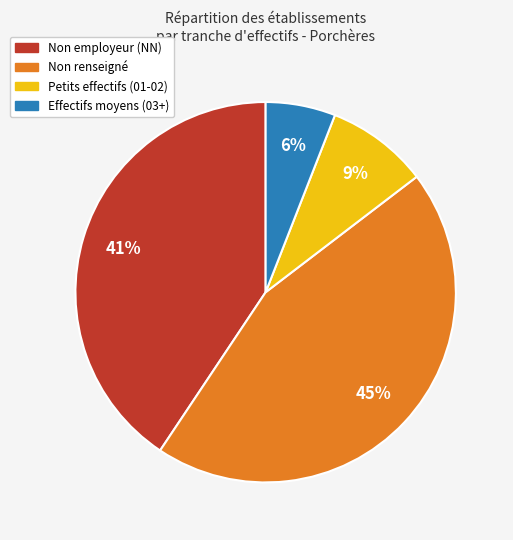

To the nearest percent, what is the average slice percentage?

25%